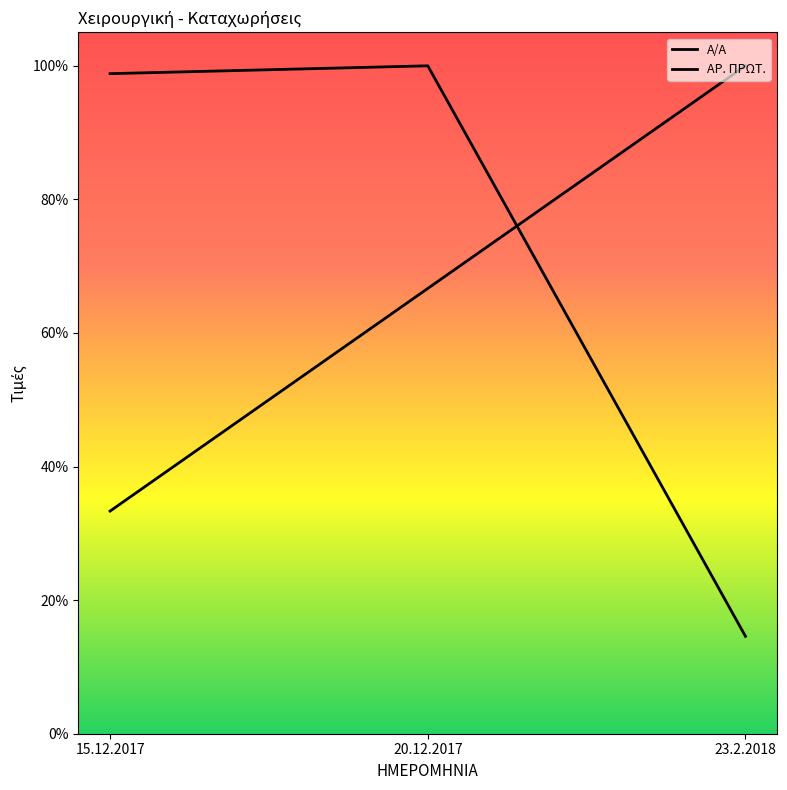

What position from the right is 20.12.2017?

2